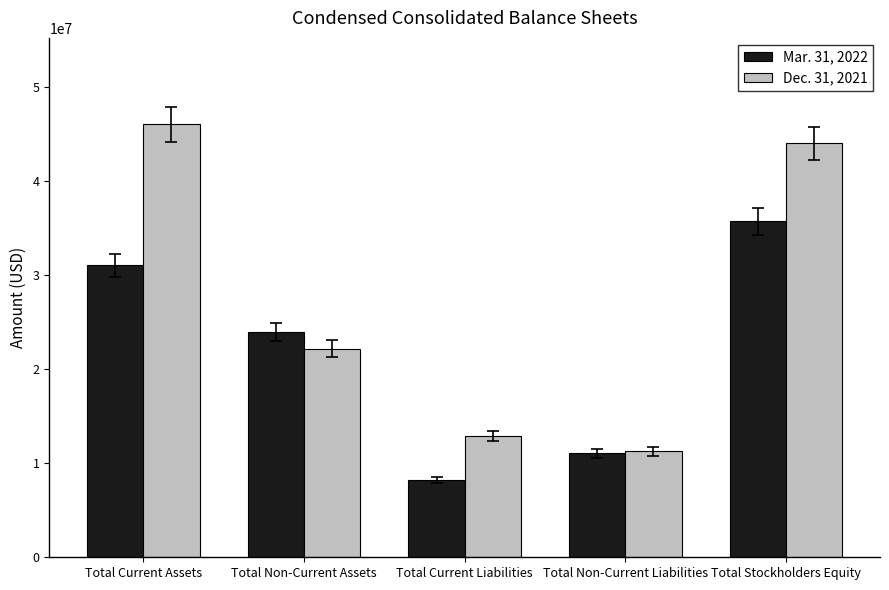

What is the approximate value of Mar. 31, 2022 at Total Stockholders Equity?

35705764